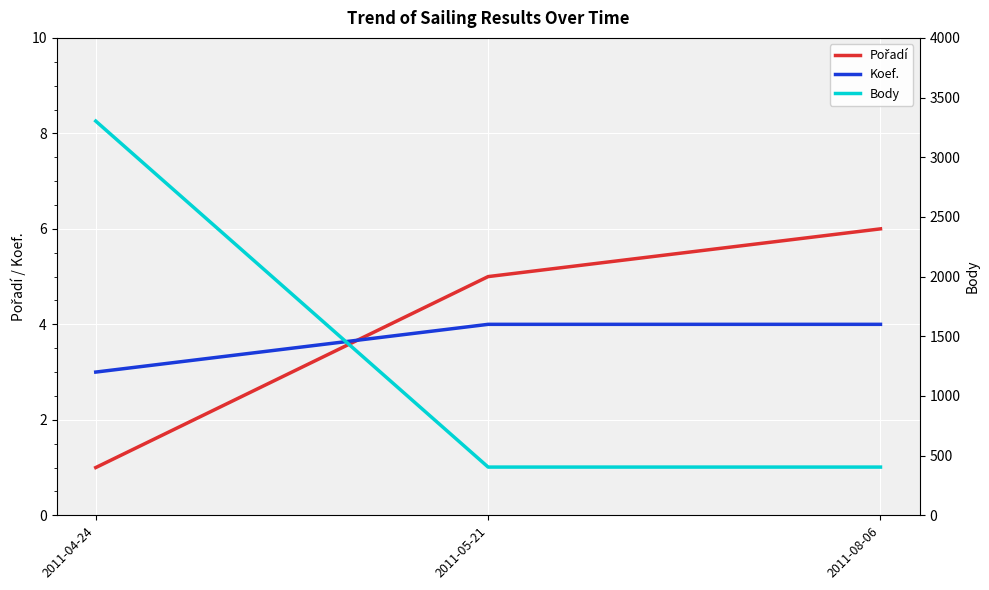

What is the difference between the second highest and minimum values in the Koef. series?

1